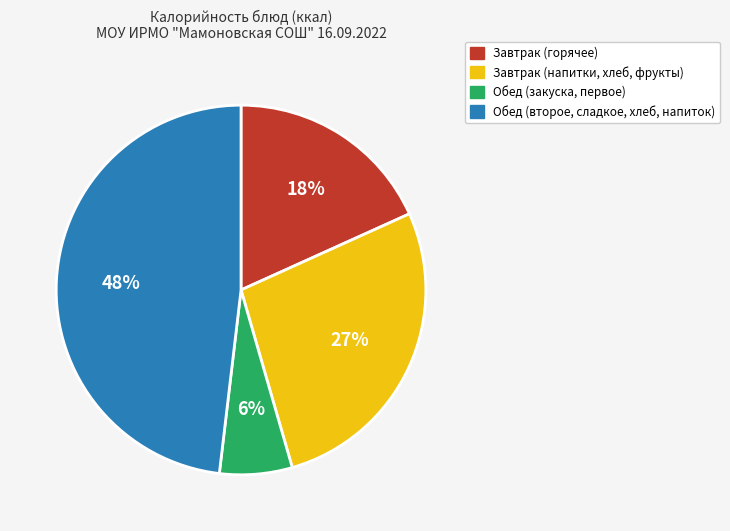

Is there a majority slice in this chart?

No